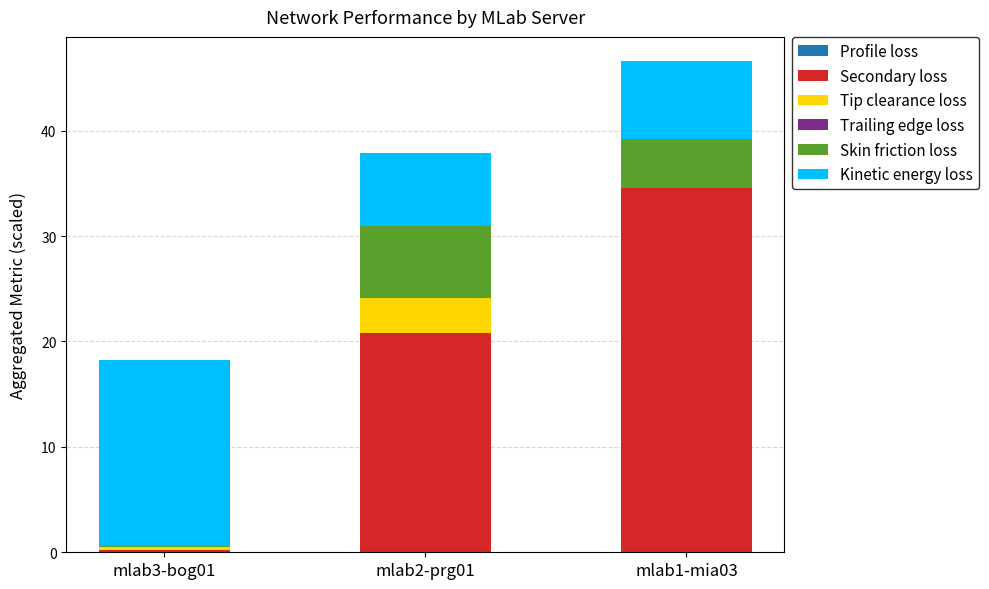

At which category is the sum across all series the highest?

mlab1-mia03